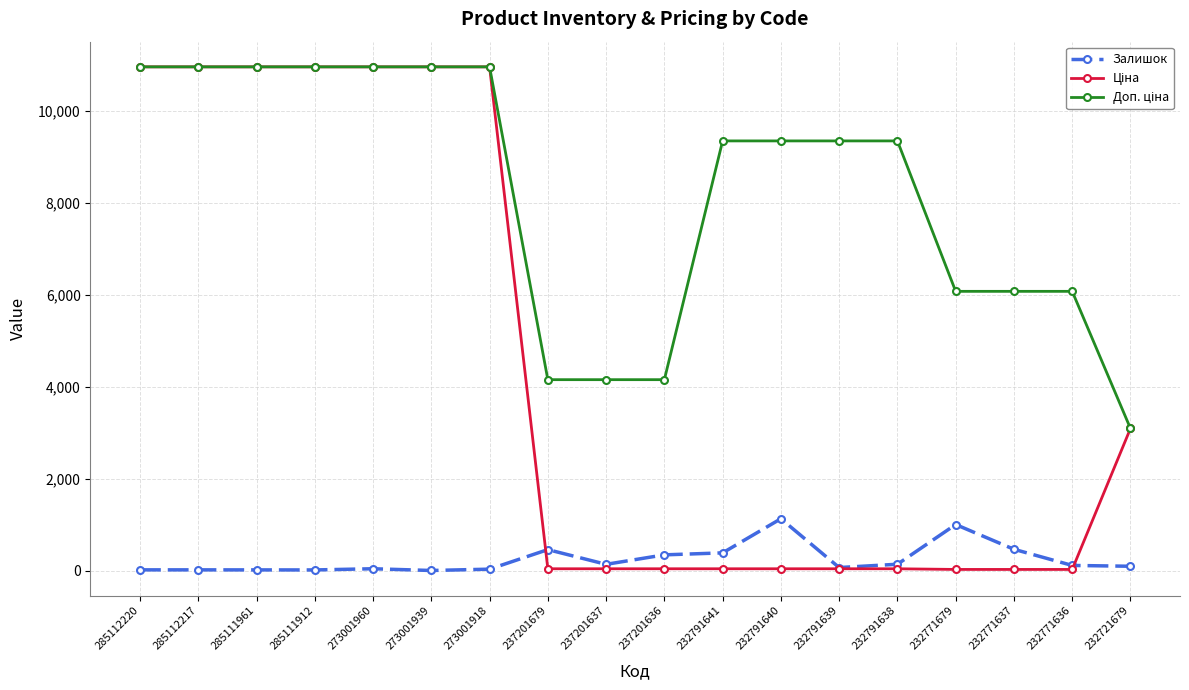

True or false: Залишок has a value of 18.0 at 285112217.

True